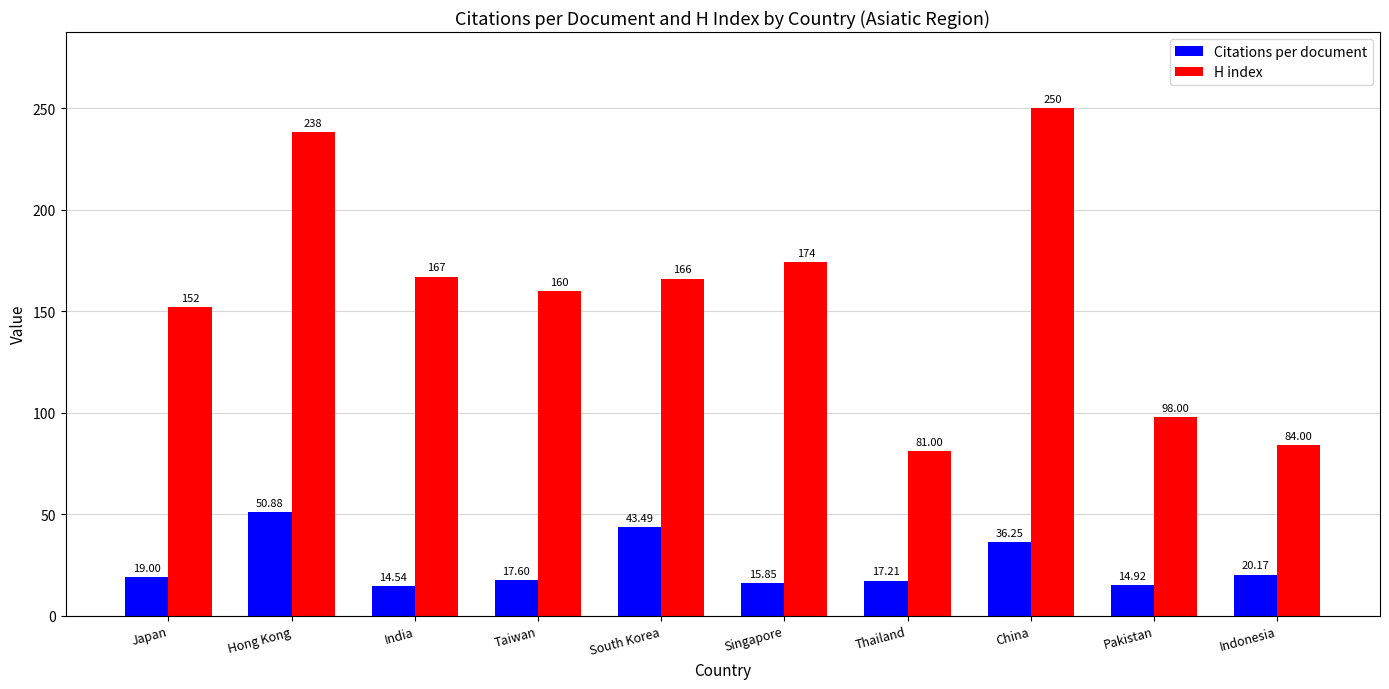

Which series has the largest total across all categories?

H index